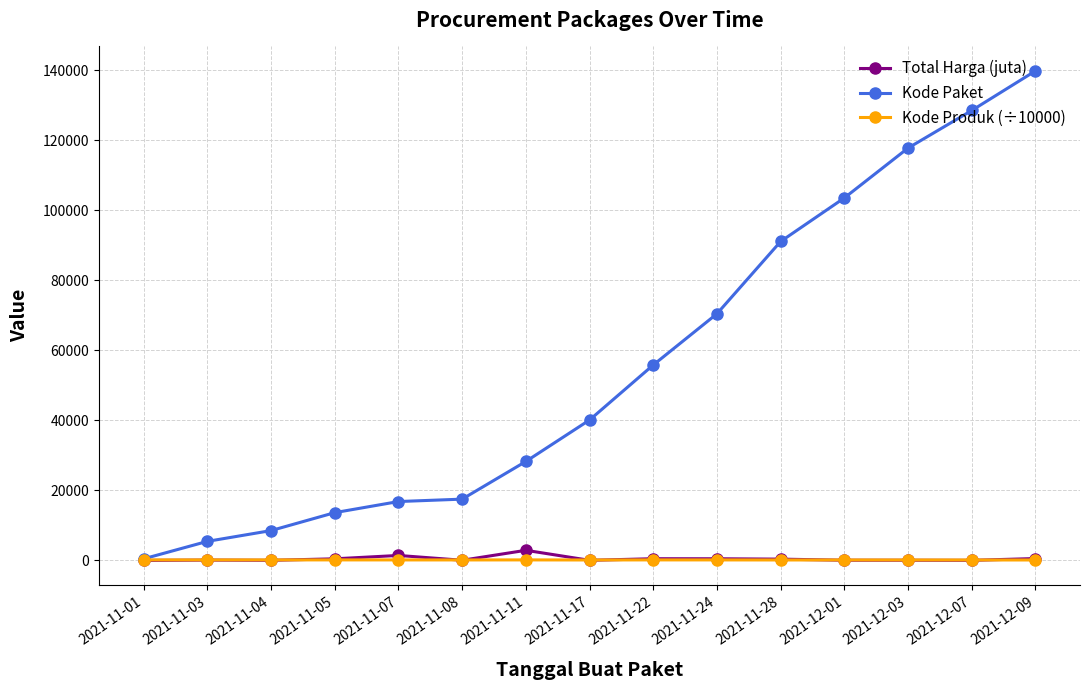

Which series has the largest total across all categories?

Kode Paket